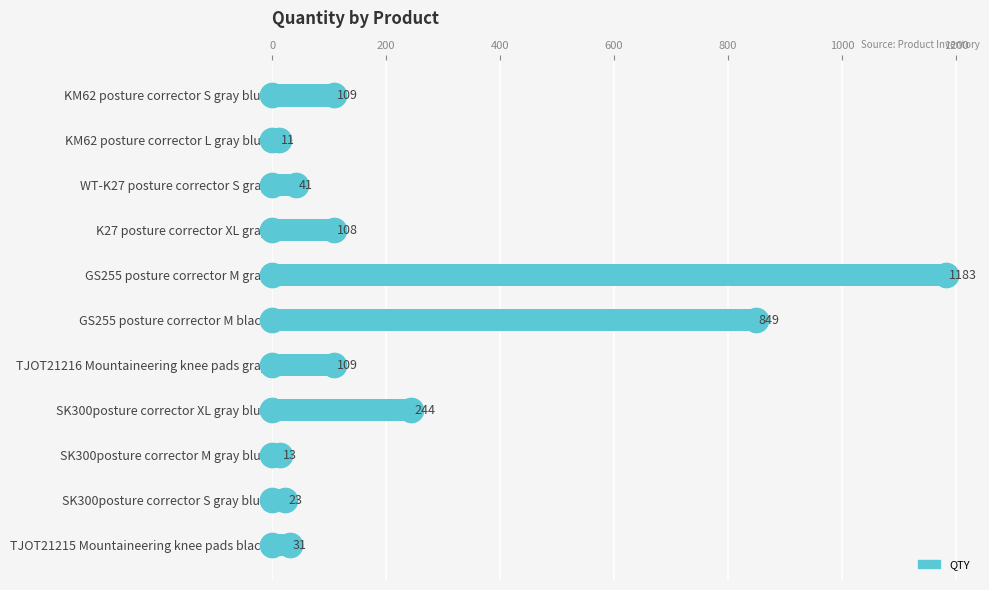

True or false: the data shows 11 at KM62 posture corrector L gray blue.

True